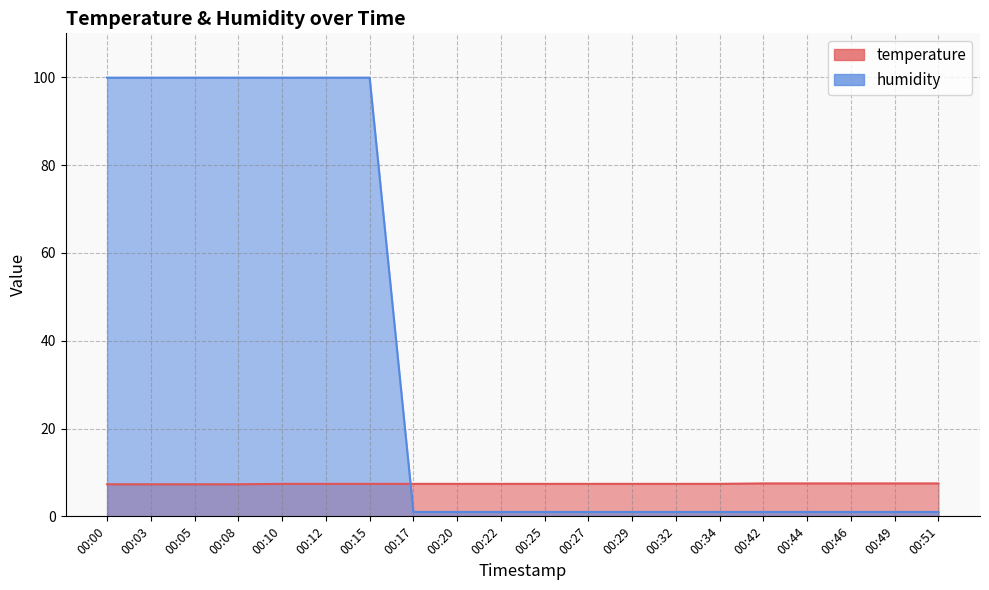

What is the difference between the second highest and second lowest values in the temperature series?

0.2